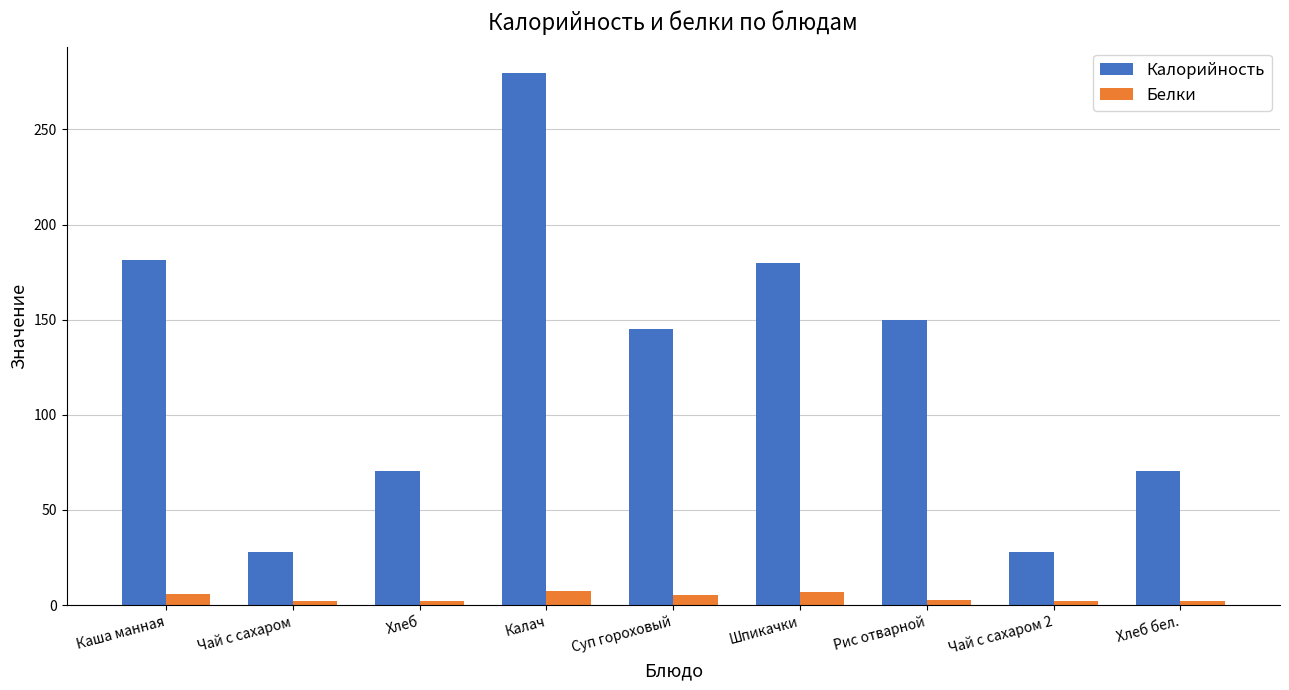

How many data points does each series have?

9